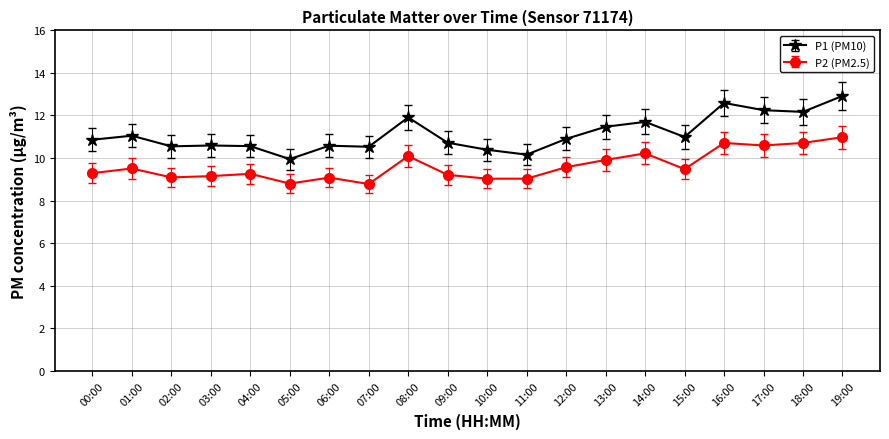

What are all the series names shown in the legend?

P1 (PM10), P2 (PM2.5)